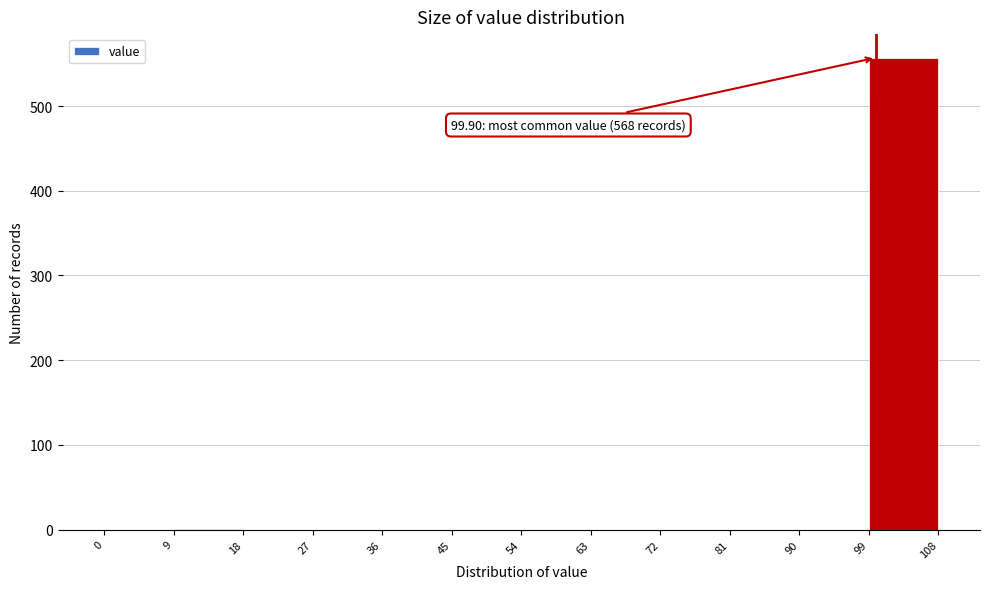

Which range on the x-axis has the tallest bar?

99 to 108